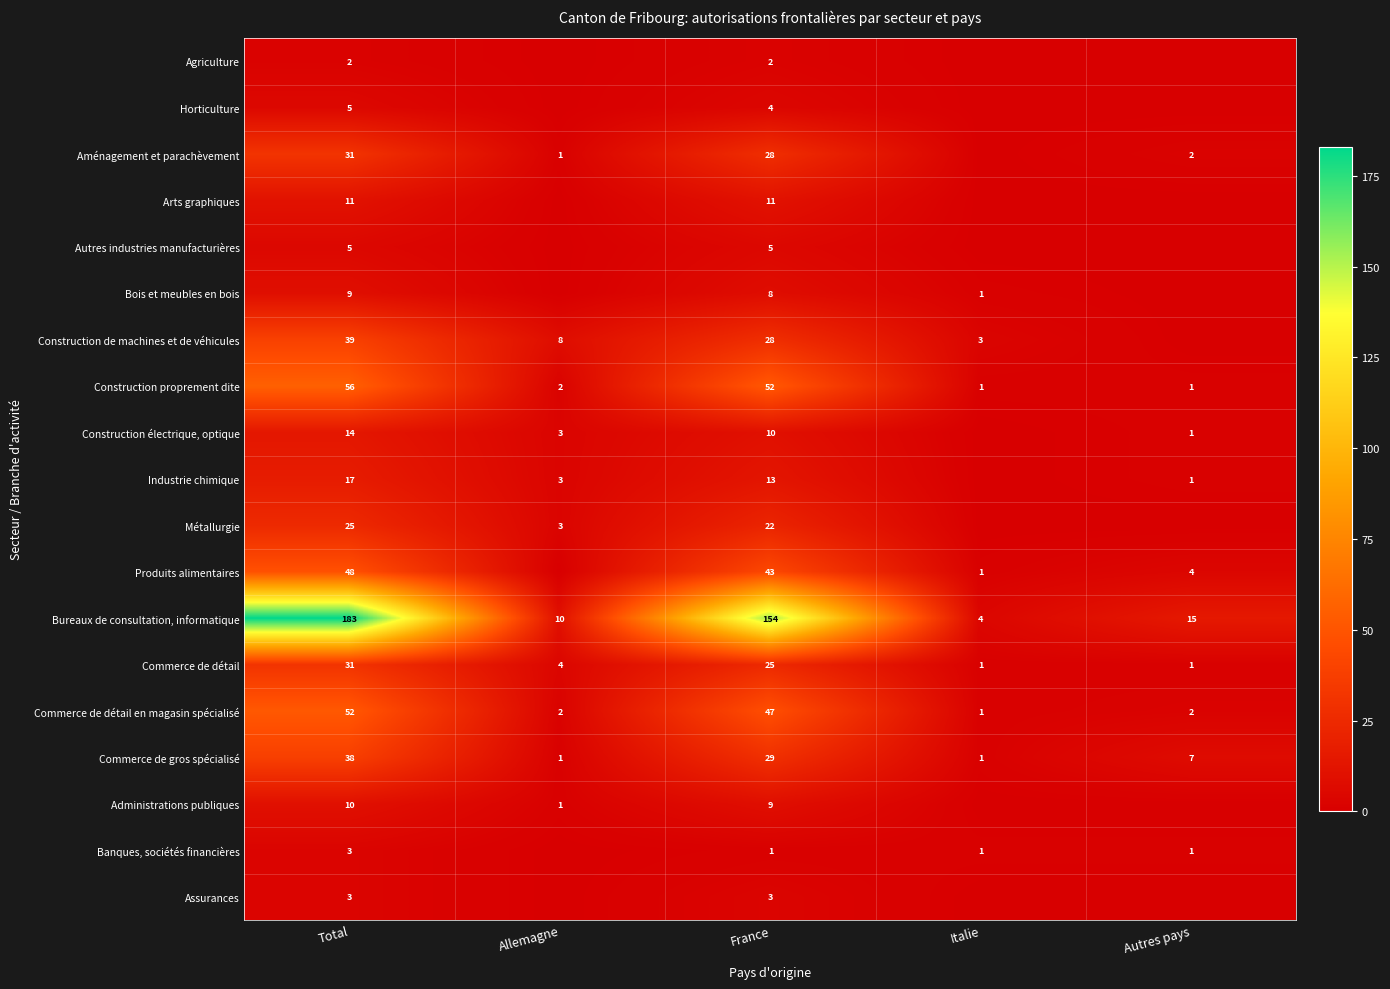

Which category has the highest value in the Bureaux de consultation, informatique series?

Total